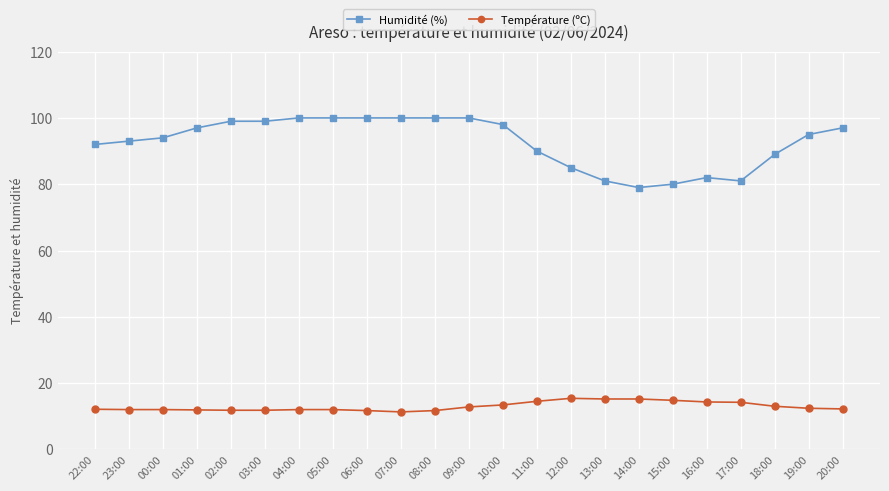

Read the Humidité (%) value at 08:00.

100.0